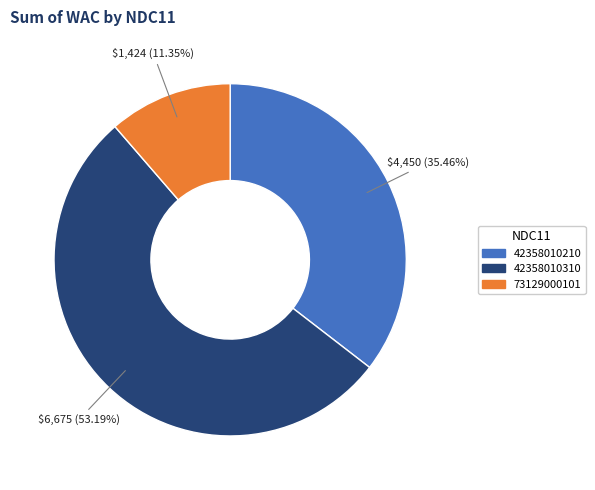

What percentage is the 42358010210 slice, to the nearest percent?

35%